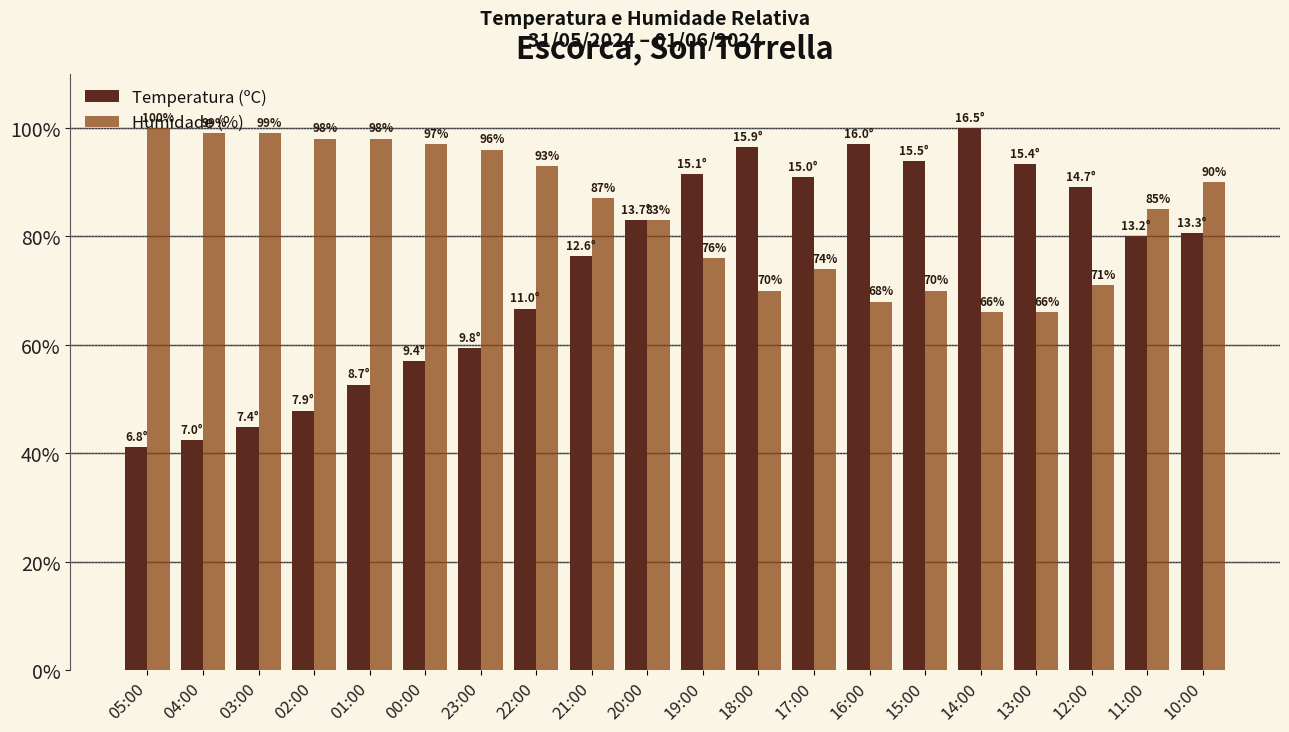

How many data points in Temperatura (ºC) are less than 80?

9